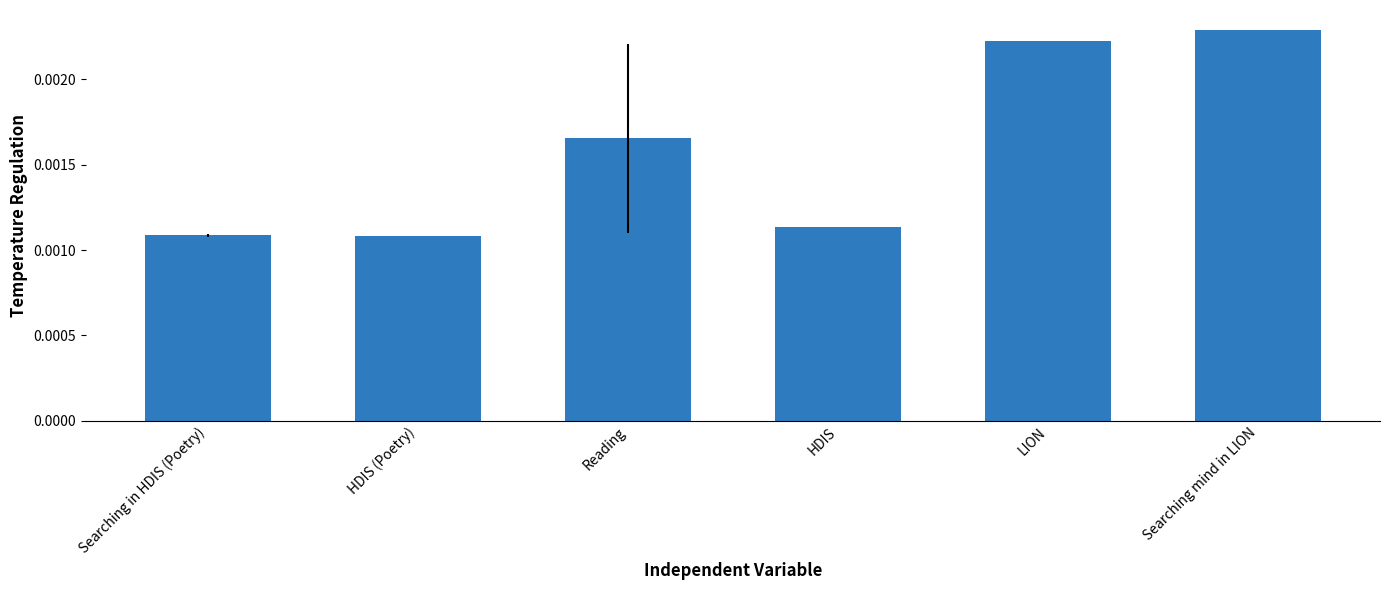

What position from the right is HDIS?

3